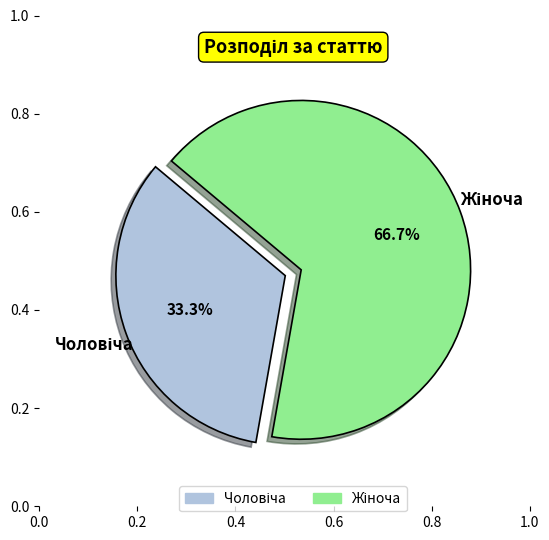

Is there a majority slice in this chart?

Yes